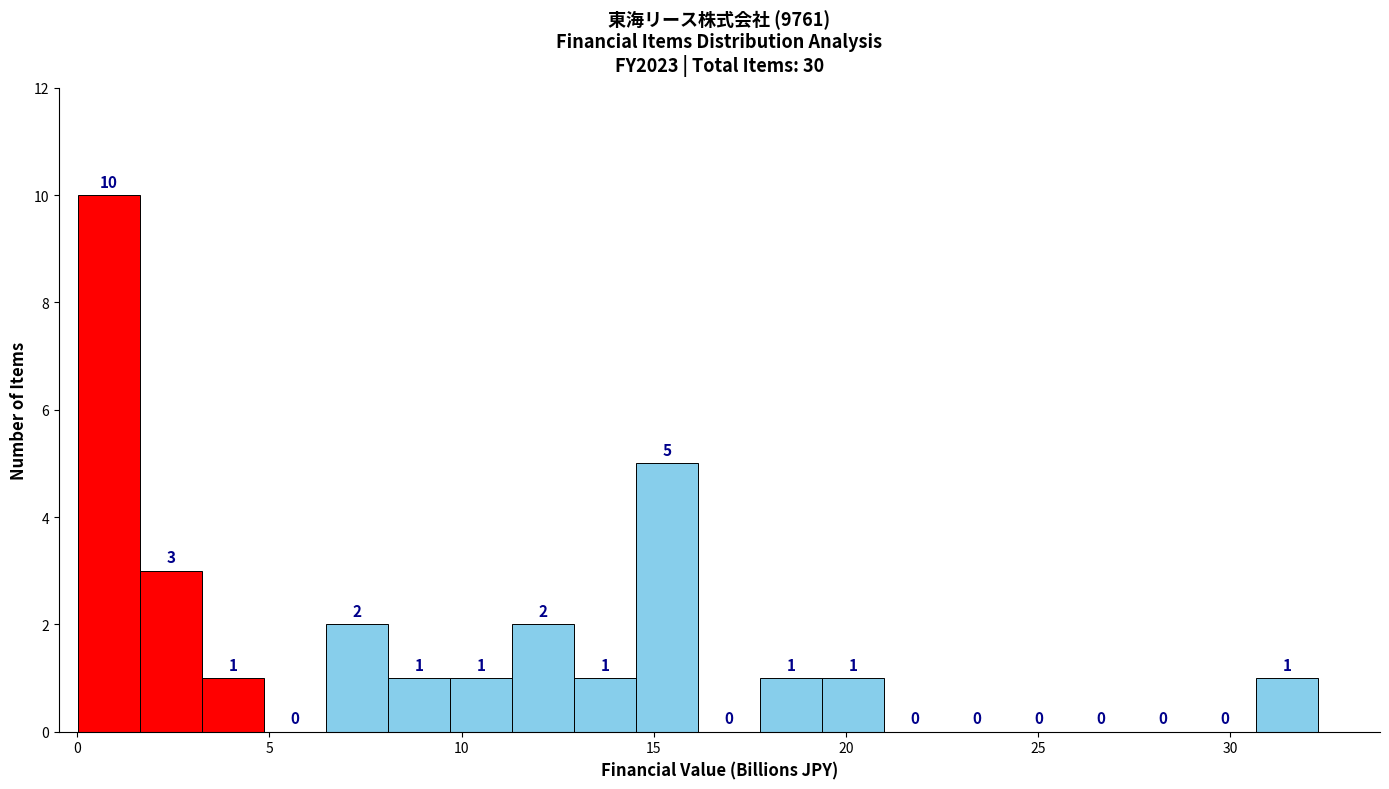

Around what value on the x-axis is the tallest bar? Give the approximate position of its centre, as read against the axis.

1.0